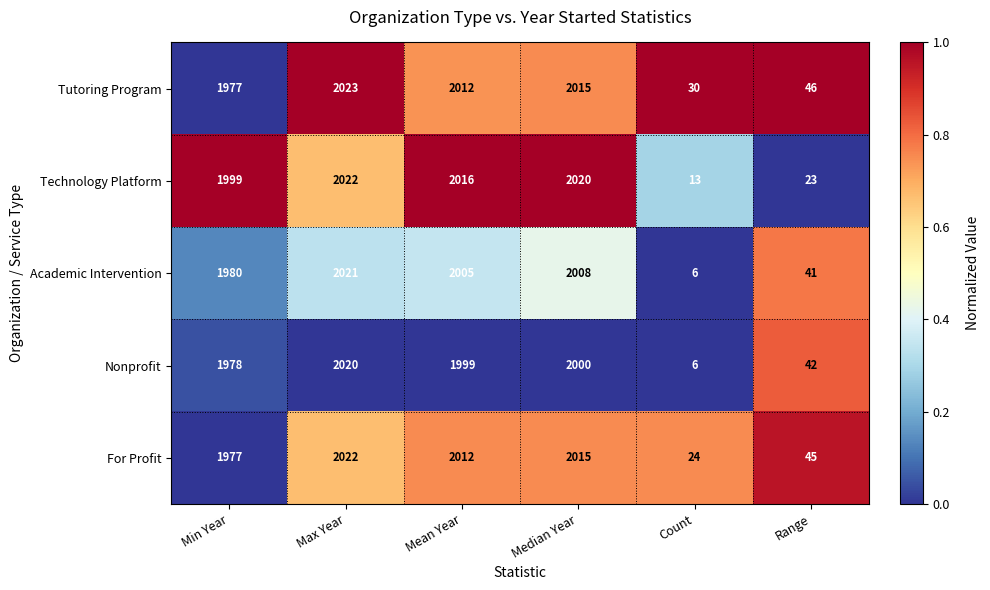

Reading left to right, transcribe all the data shown in this chart.

Tutoring Program: 1977	2023	2012	2015	30	46
Technology Platform: 1999	2022	2016	2020	13	23
Academic Intervention: 1980	2021	2005	2008	6	41
Nonprofit: 1978	2020	1999	2000	6	42
For Profit: 1977	2022	2012	2015	24	45